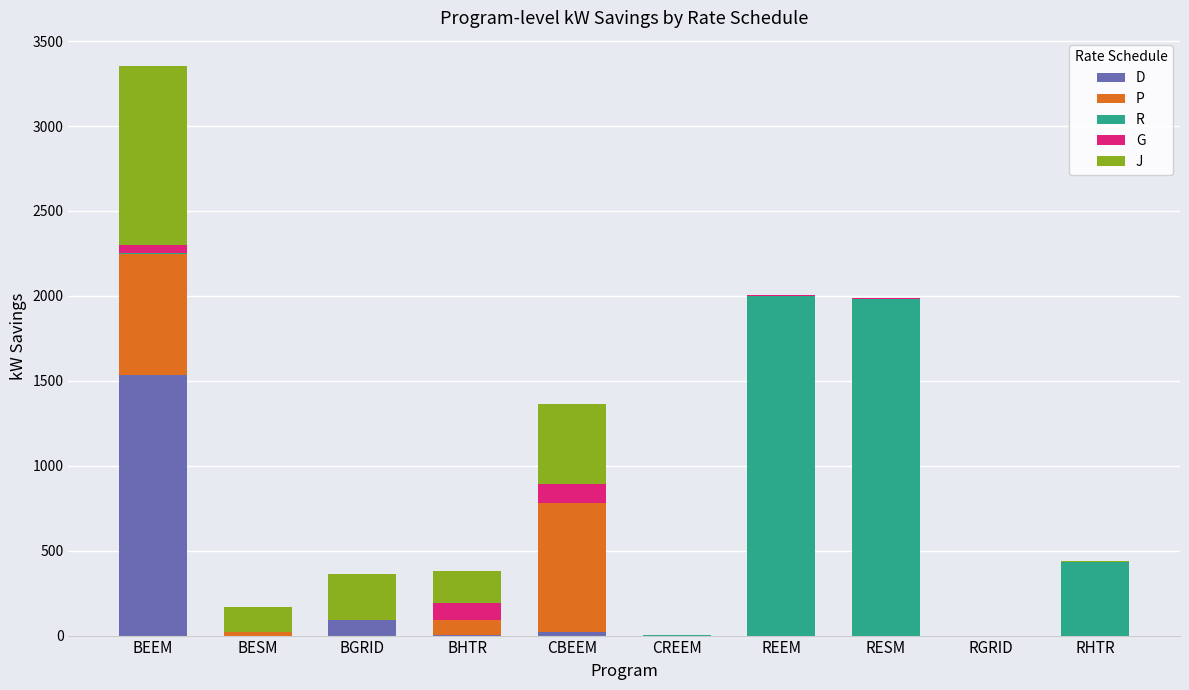

Count the number of categories in the chart.

10